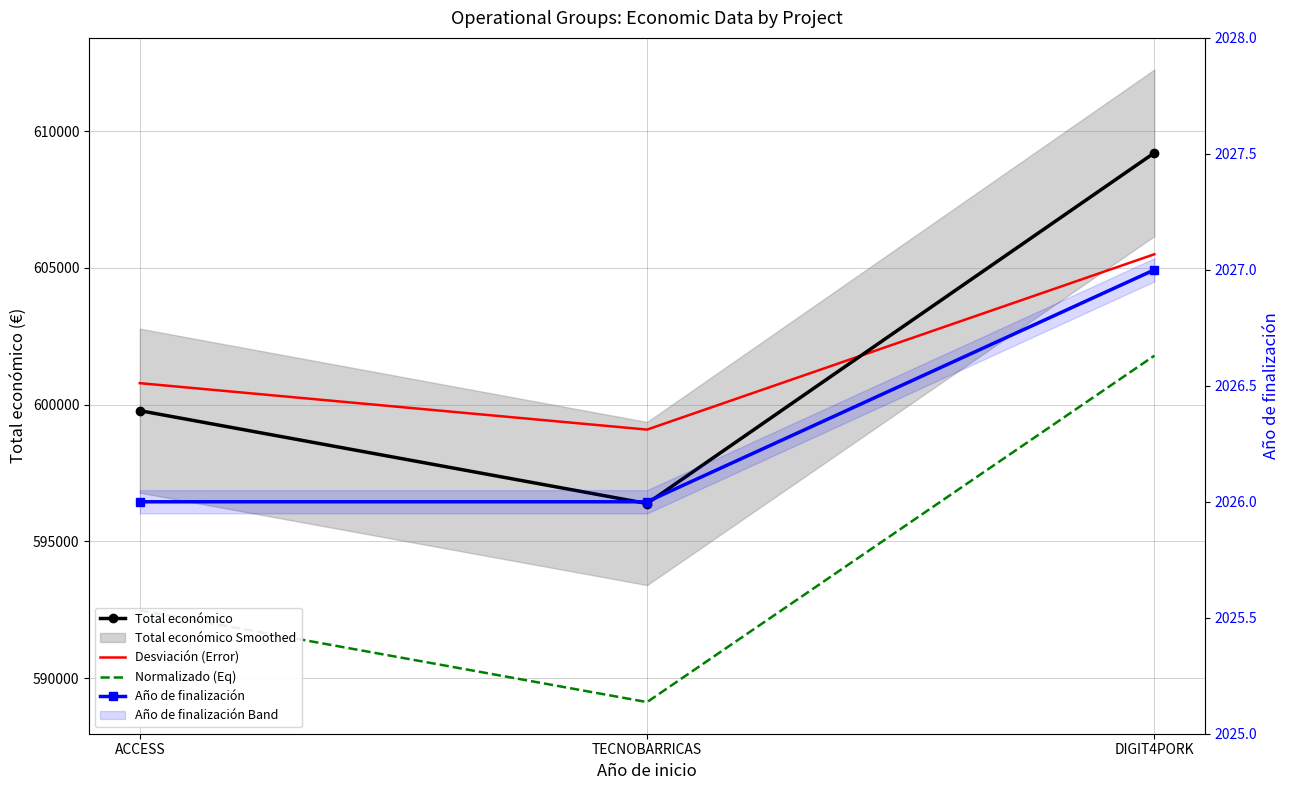

List the labels in order of Desviación (Error) value, largest first.

DIGIT4PORK, ACCESS, TECNOBARRICAS